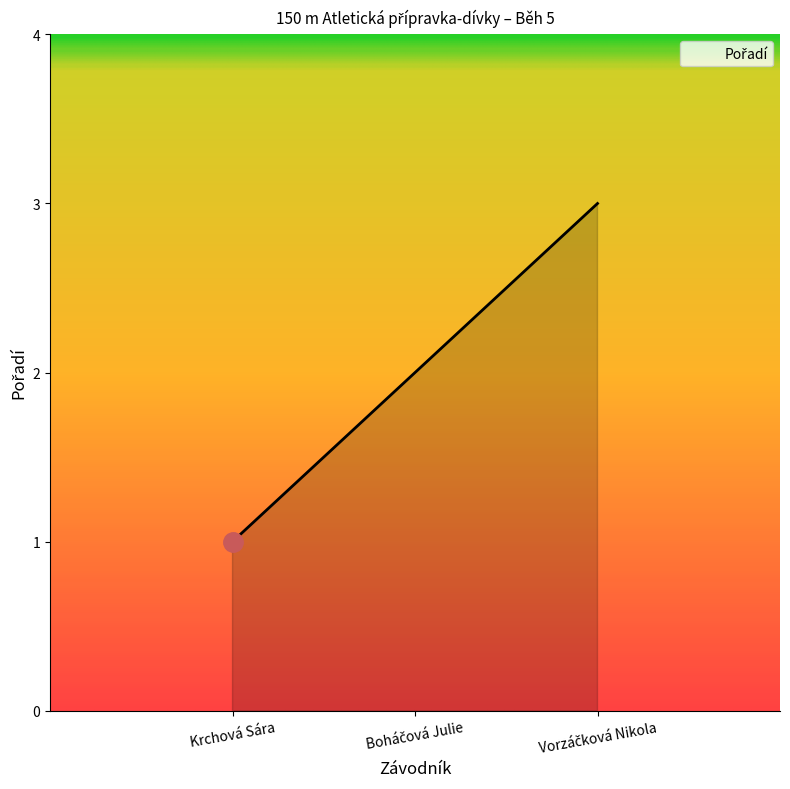

True or false: the data shows 1 at Krchová Sára.

True